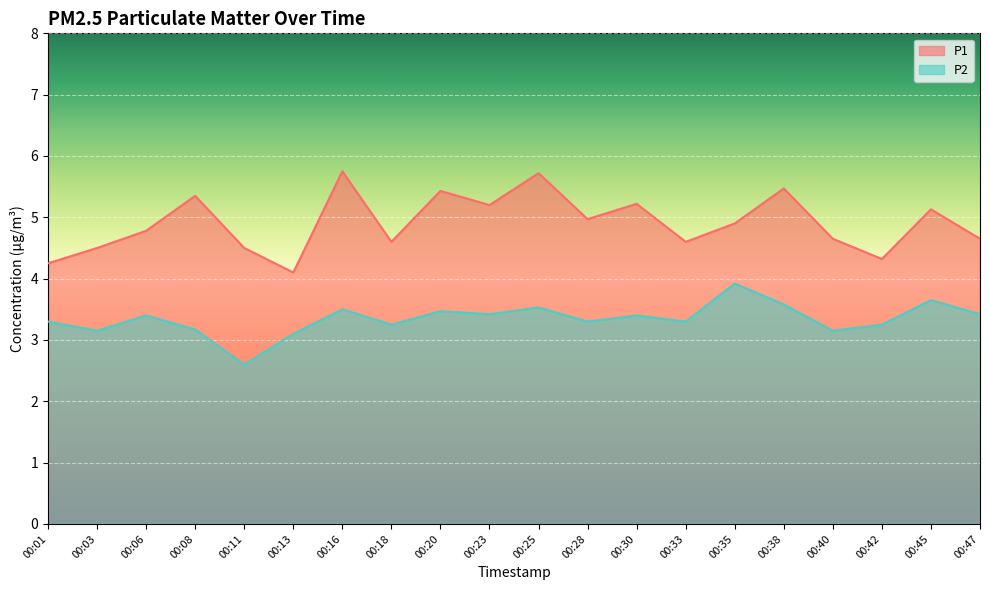

How many data points does each series have?

20